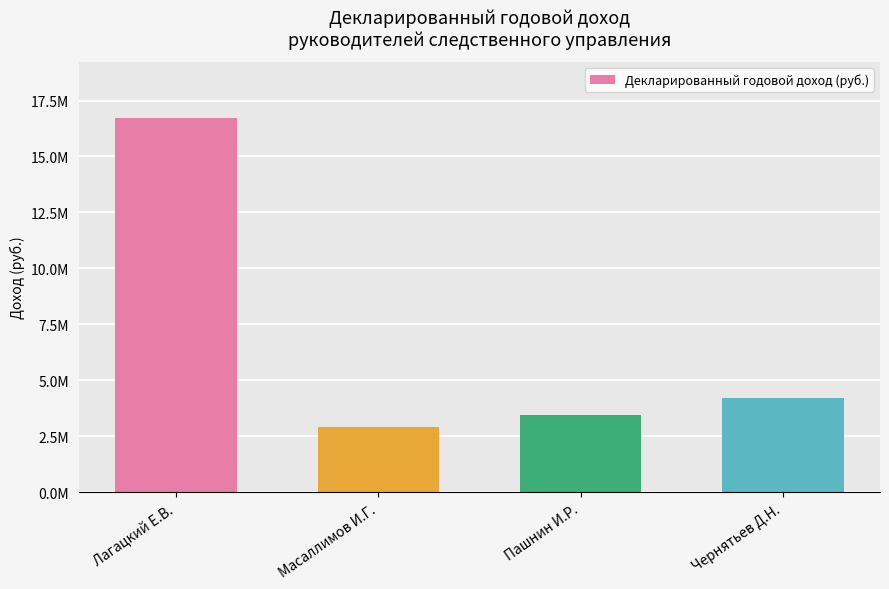

Does the chart contain any negative values?

No